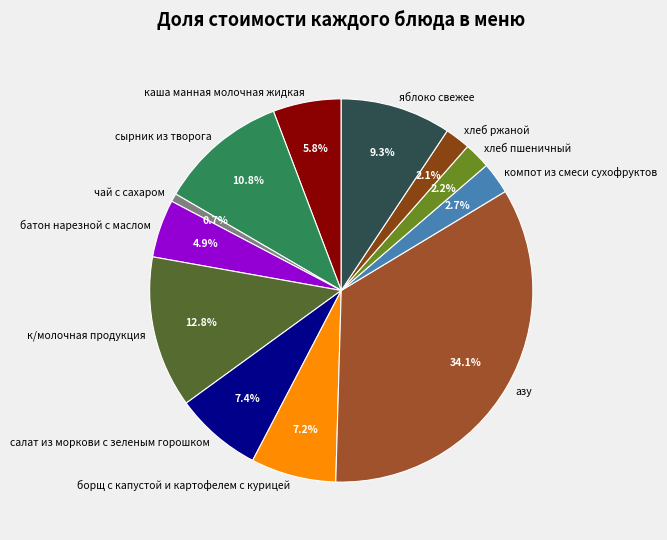

Count the number of slices in the pie.

12